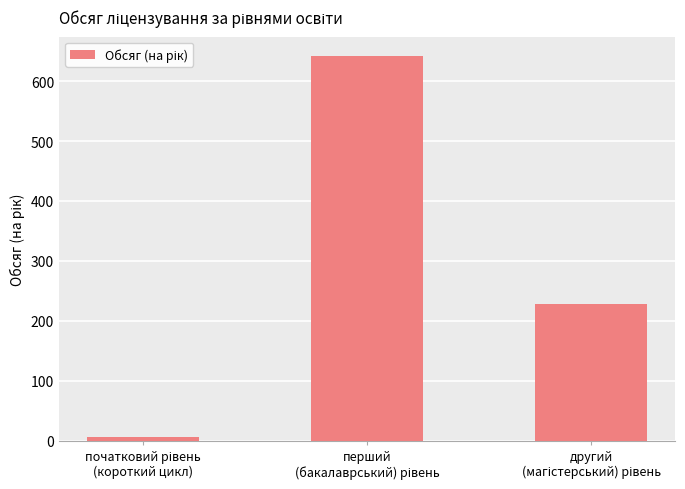

What is the greatest value displayed?

642